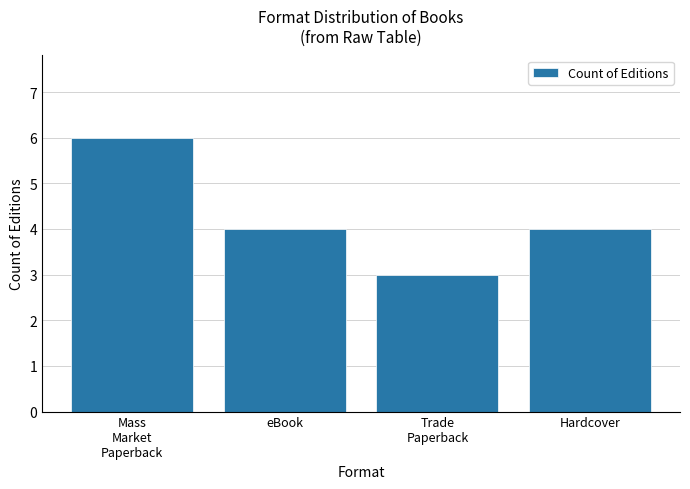

Approximately how many times larger is the value at eBook compared to Hardcover?

1.0